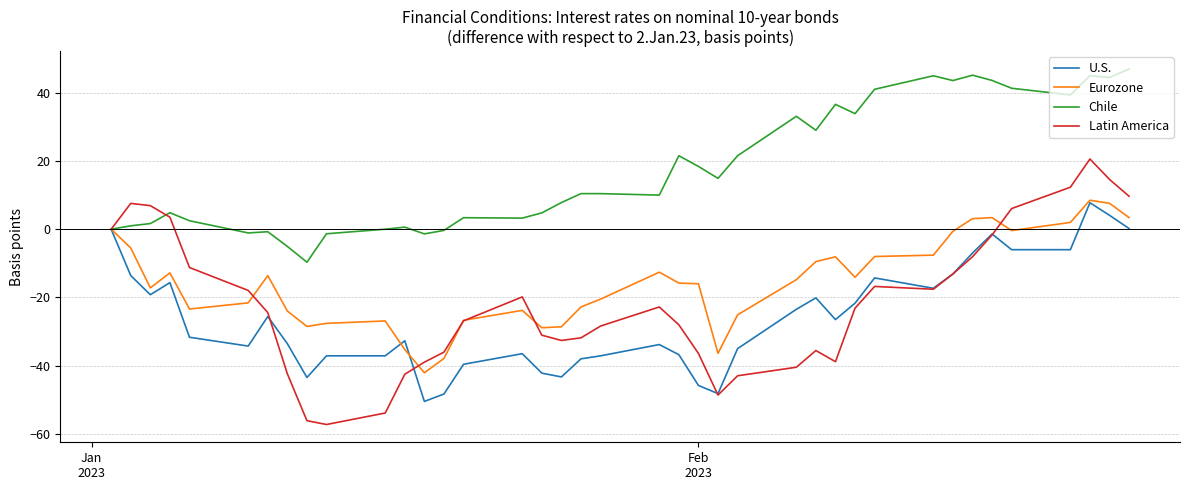

What is the difference between the maximum and minimum values in the Eurozone series?

50.6